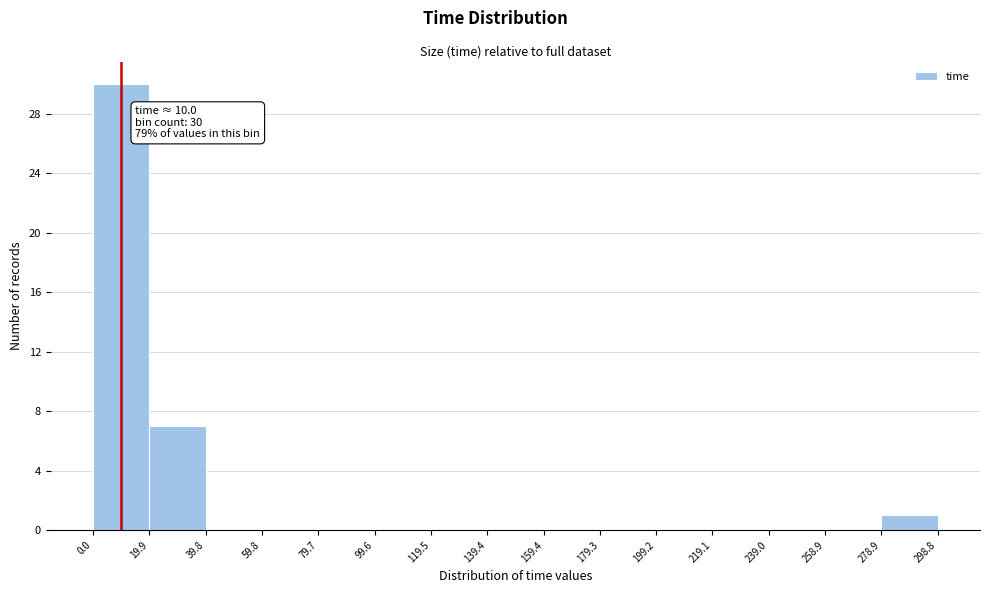

Over which range of the x-axis is the bar tallest?

0.0 to 19.9